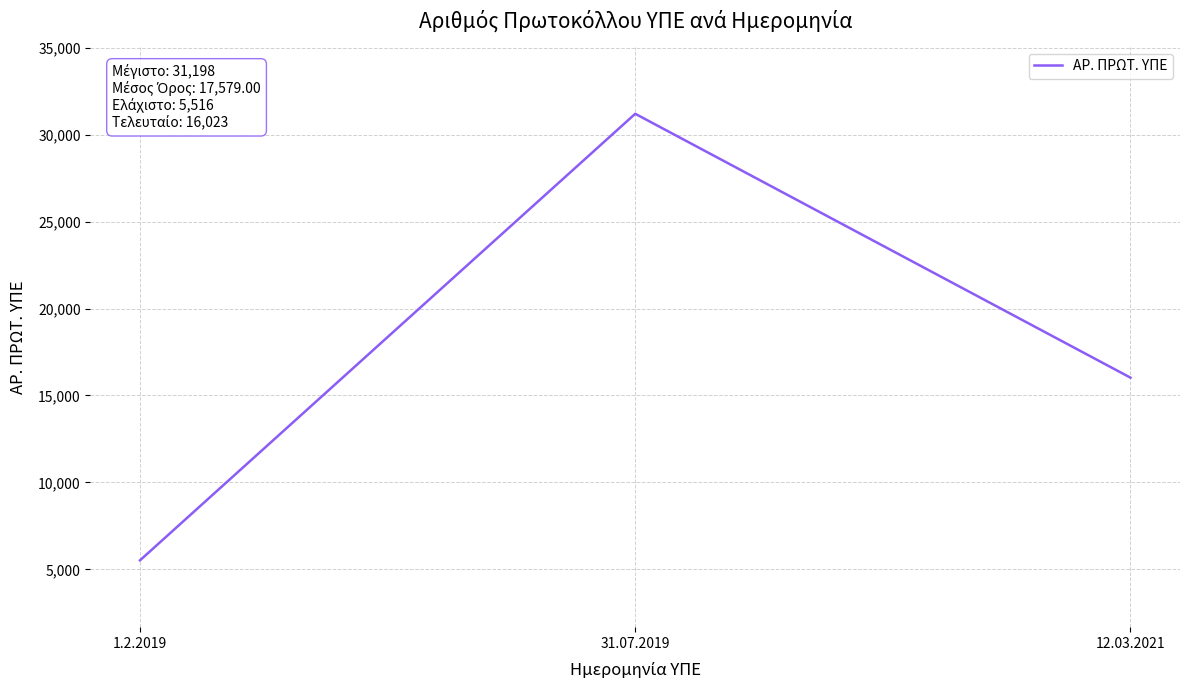

What is the difference between the second highest and minimum values?

10507